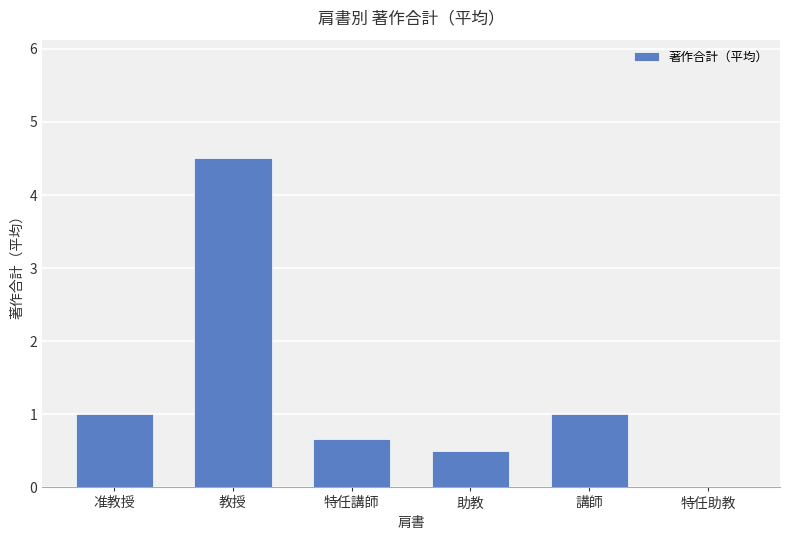

Read the value at 准教授.

1.0